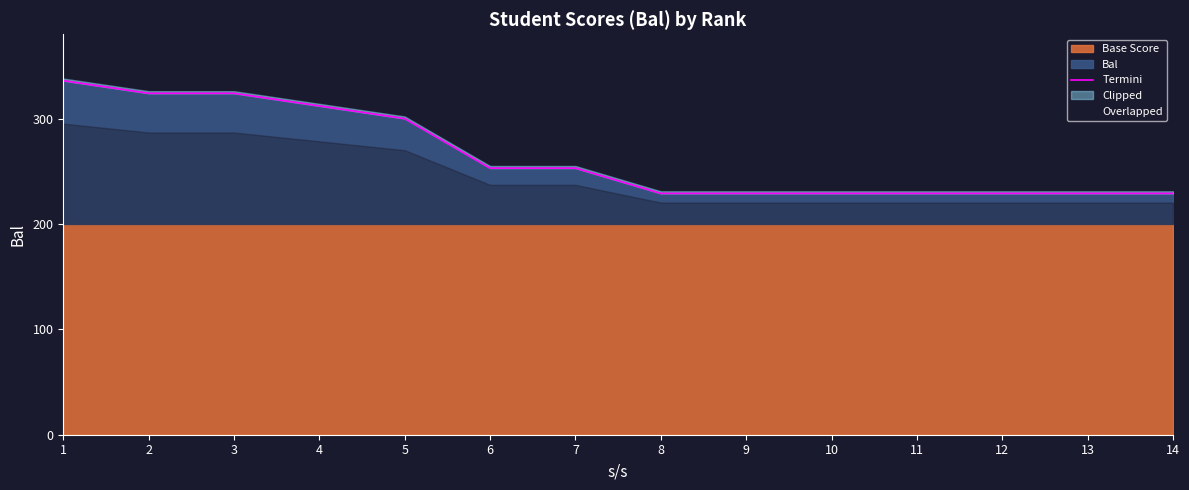

How many values exceed 253?

5